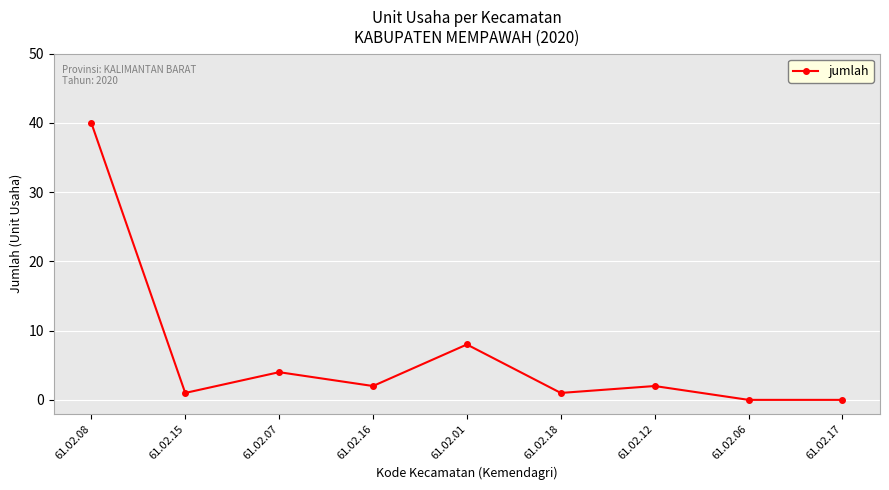

What position from the left is 61.02.15?

2